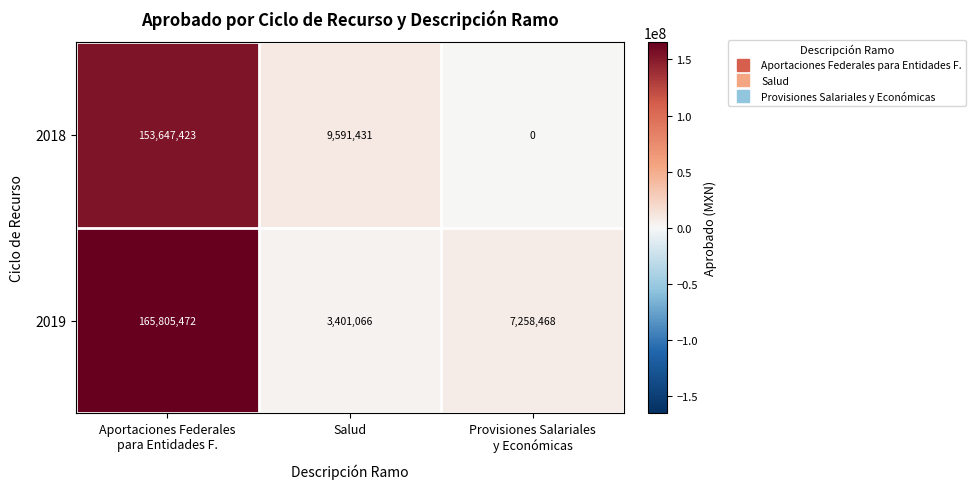

Which series has the largest range (max minus min)?

2019